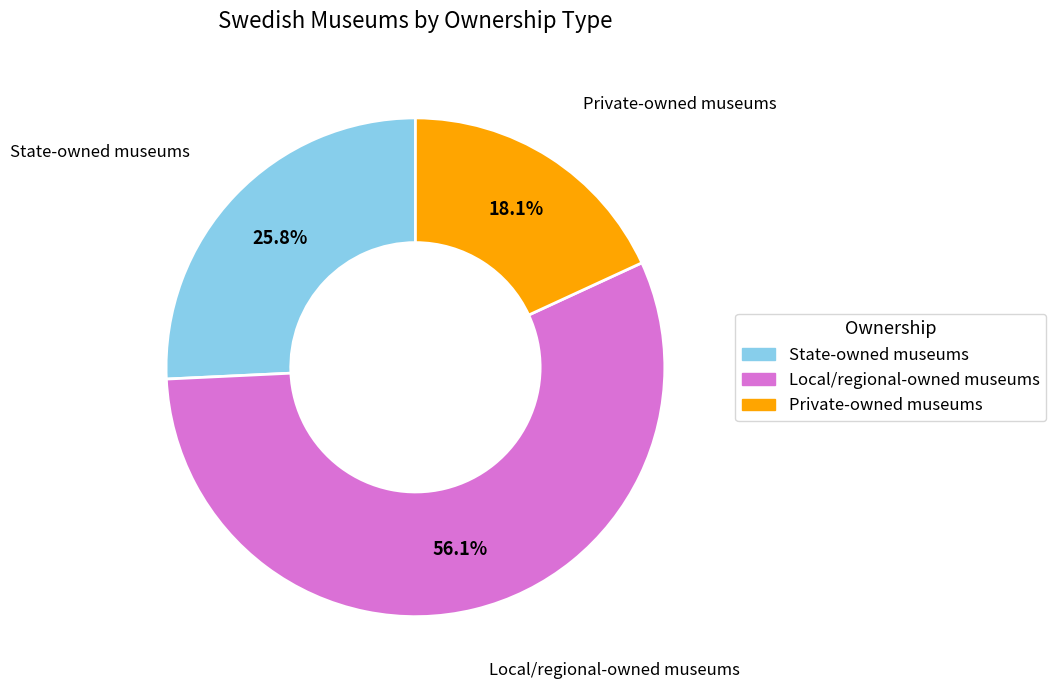

To the nearest percent, what is the average slice percentage?

33%